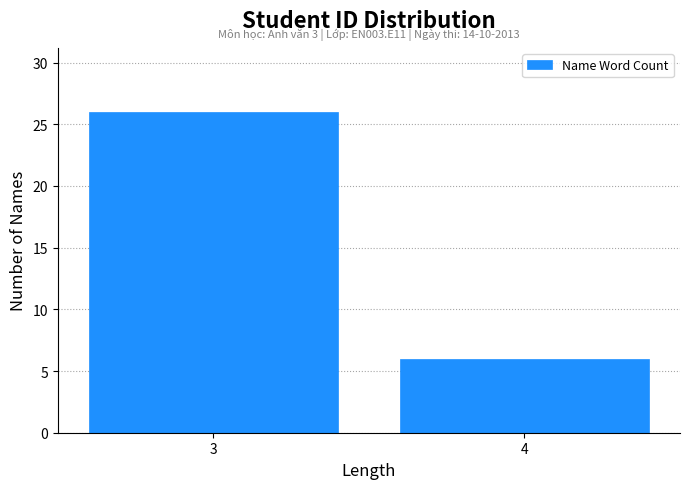

Reading left to right, list all the values displayed in this chart.

26	6